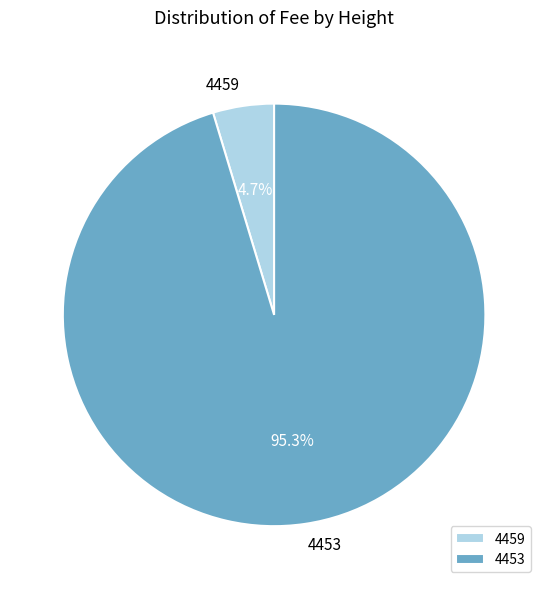

What percentage is NOT represented by 4453?

4.7%